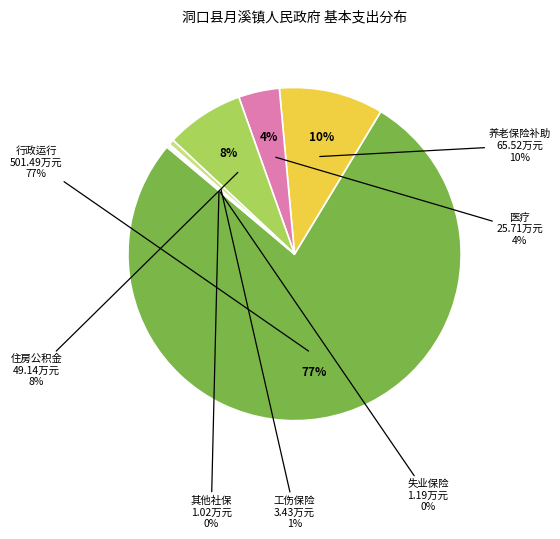

Rank the categories by value from highest to lowest.

行政运行, 对机关事业单位基本养老保险基金的补助, 住房公积金, 行政单位医疗, 财政对工伤保险基金的补助, 财政对失业保险基金的补助, 其他财政对社会保险基金的补助